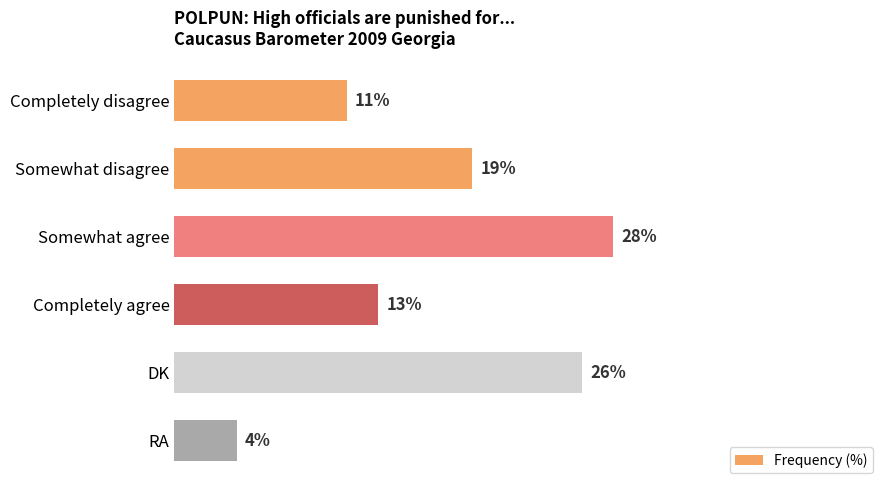

Rank the categories by value from highest to lowest.

Somewhat agree, DK, Somewhat disagree, Completely agree, Completely disagree, RA